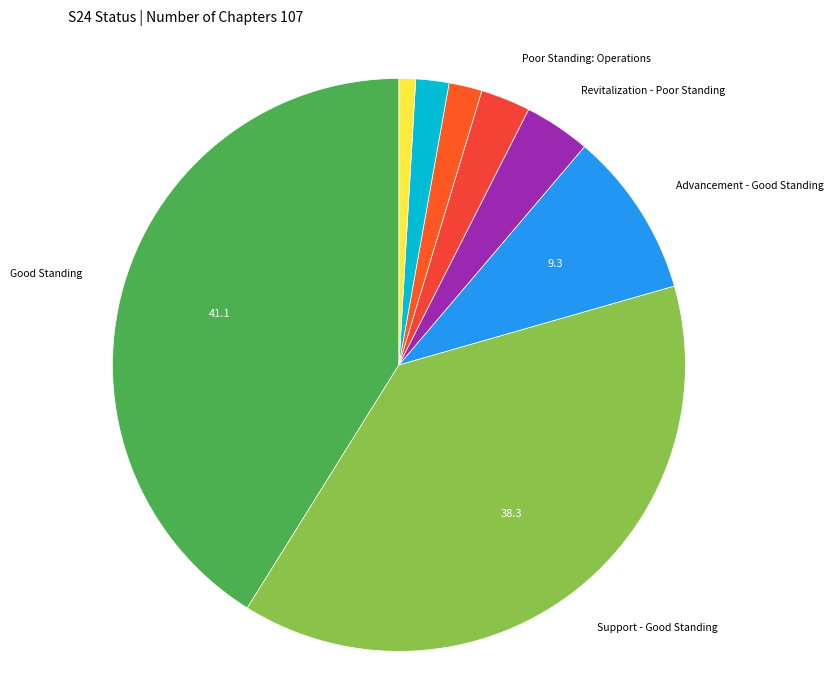

How many segments does this pie chart have?

8